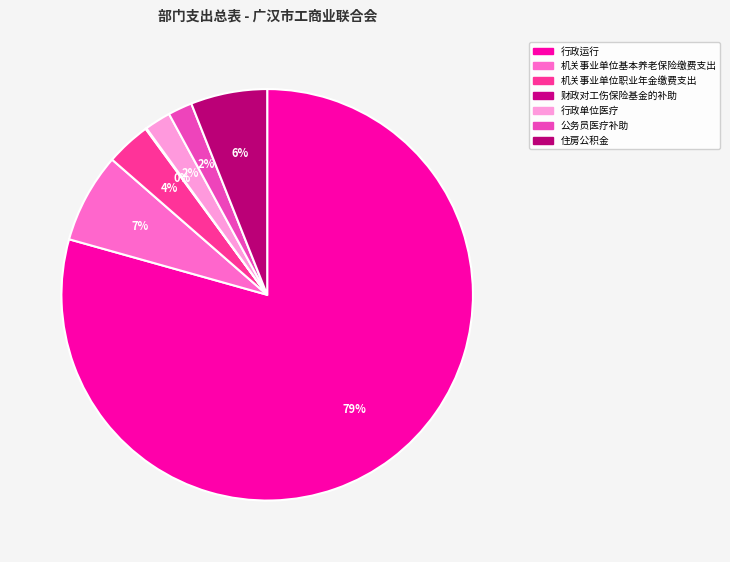

Is the sum of 机关事业单位职业年金缴费支出 and 住房公积金 greater than half?

No